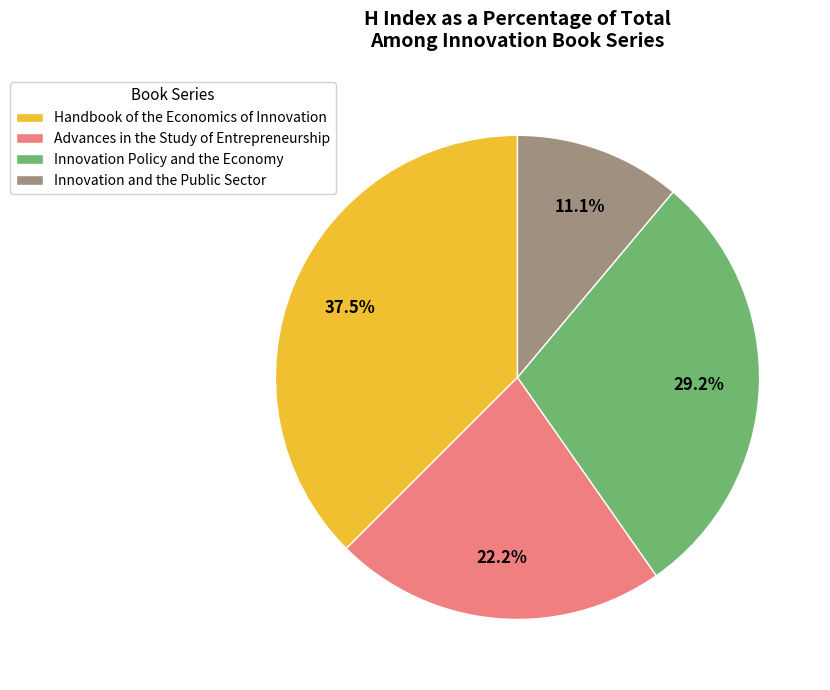

Is there any slice that represents more than half of the pie?

No